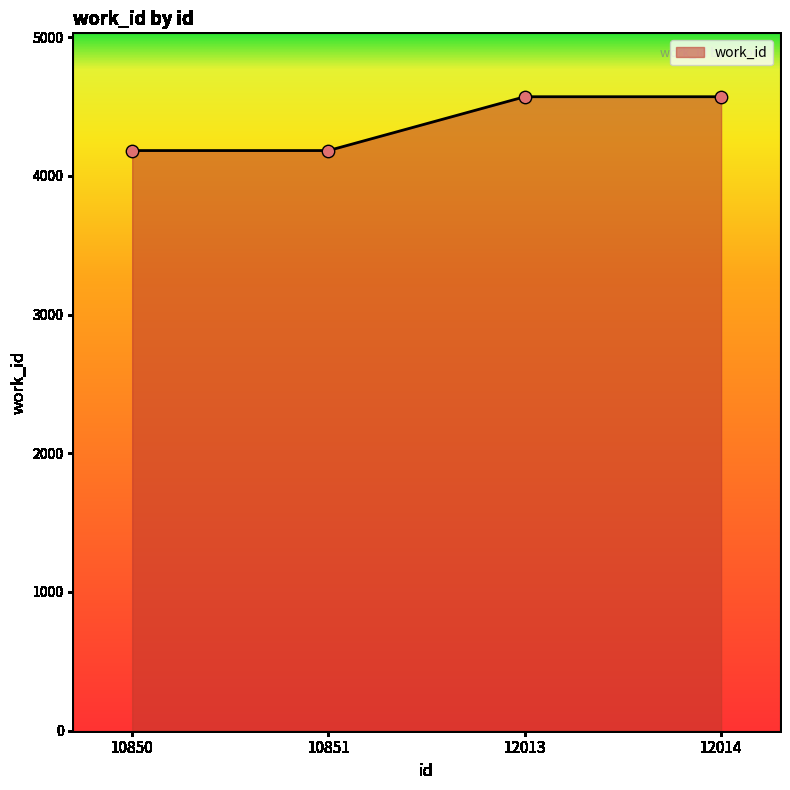

What is the ratio of the value at 12013 to the value at 10851?

1.1